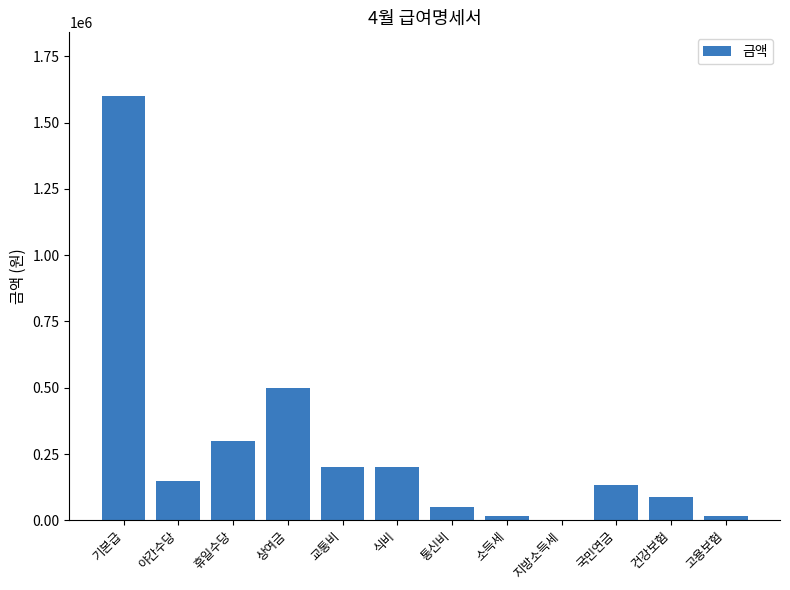

What is the difference between the values at 고용보험 and 교통비?

185000